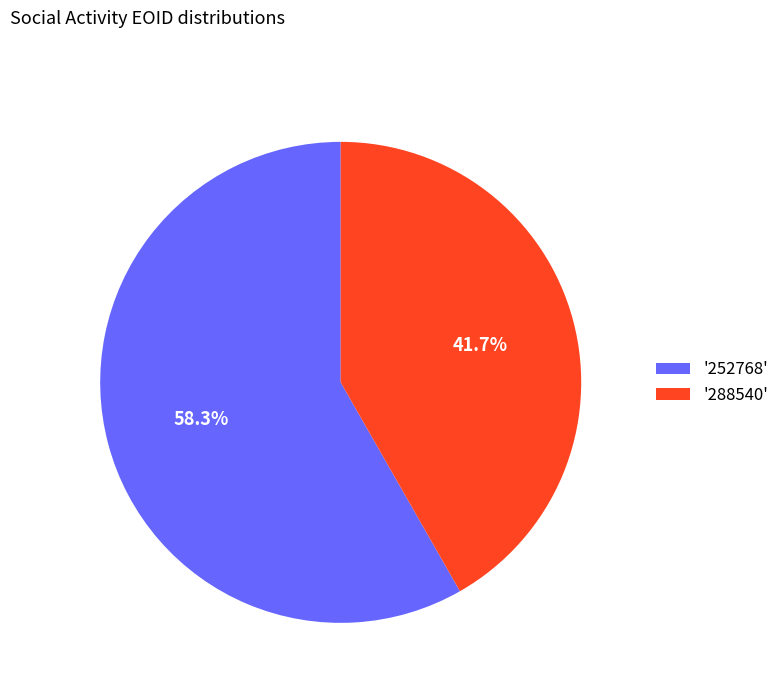

How many slices are in this pie chart?

2